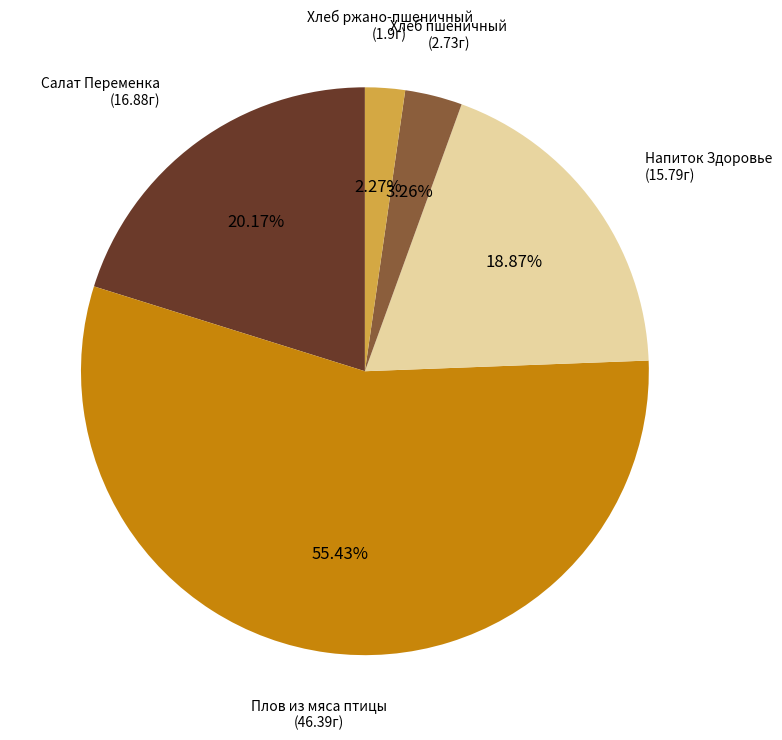

Rank the categories by value from lowest to highest.

Хлеб ржано-пшеничный, Хлеб пшеничный, Напиток Здоровье, Салат Переменка, Плов из мяса птицы